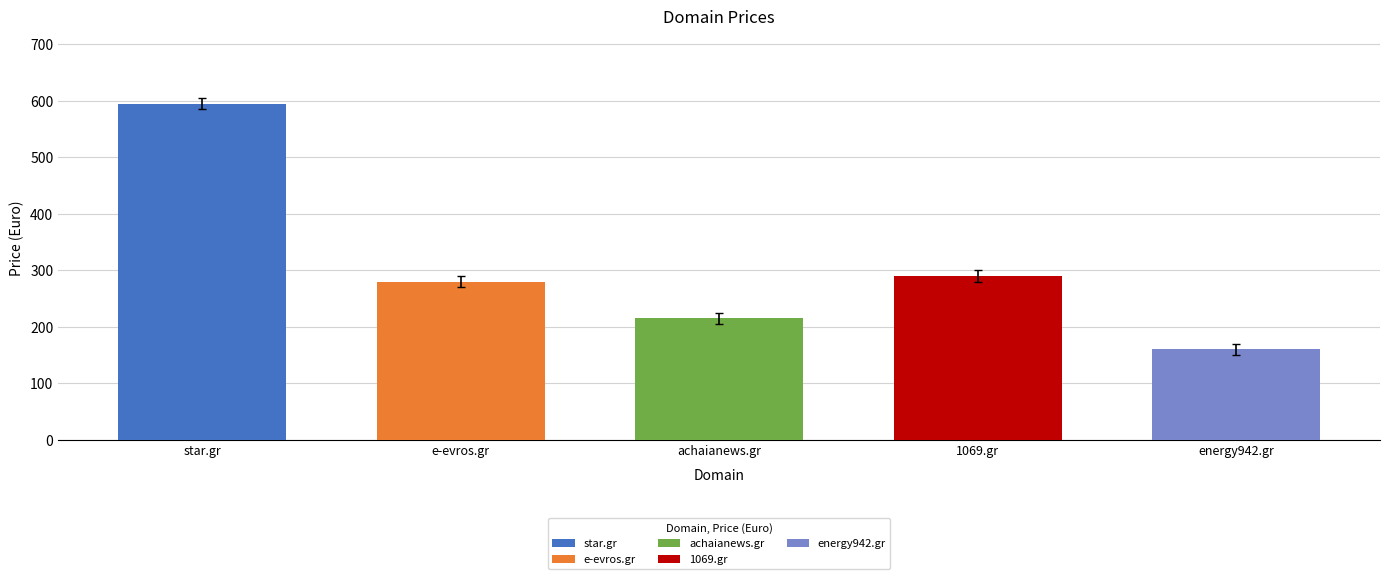

Reading left to right, extract all data points from this chart.

star.gr=595	e-evros.gr=280	achaianews.gr=215	1069.gr=290	energy942.gr=160